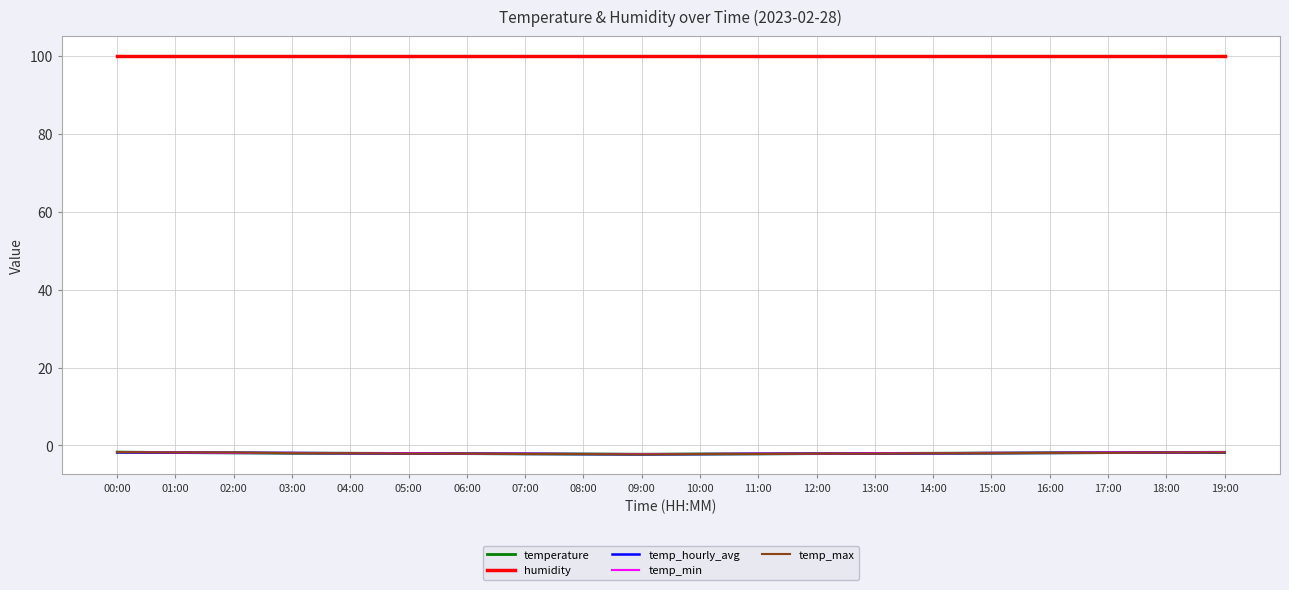

The temp_hourly_avg series shows -1.9 at 16:00. True or false?

True